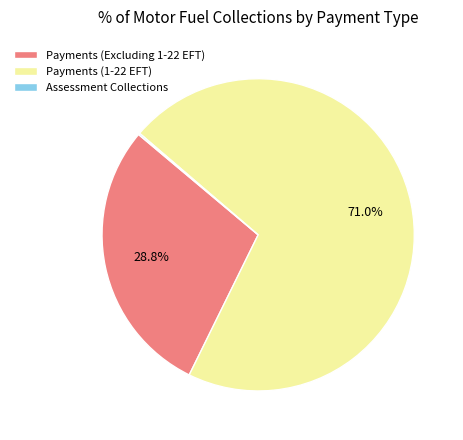

What is the largest slice in the pie chart?

Payments (1-22 EFT)